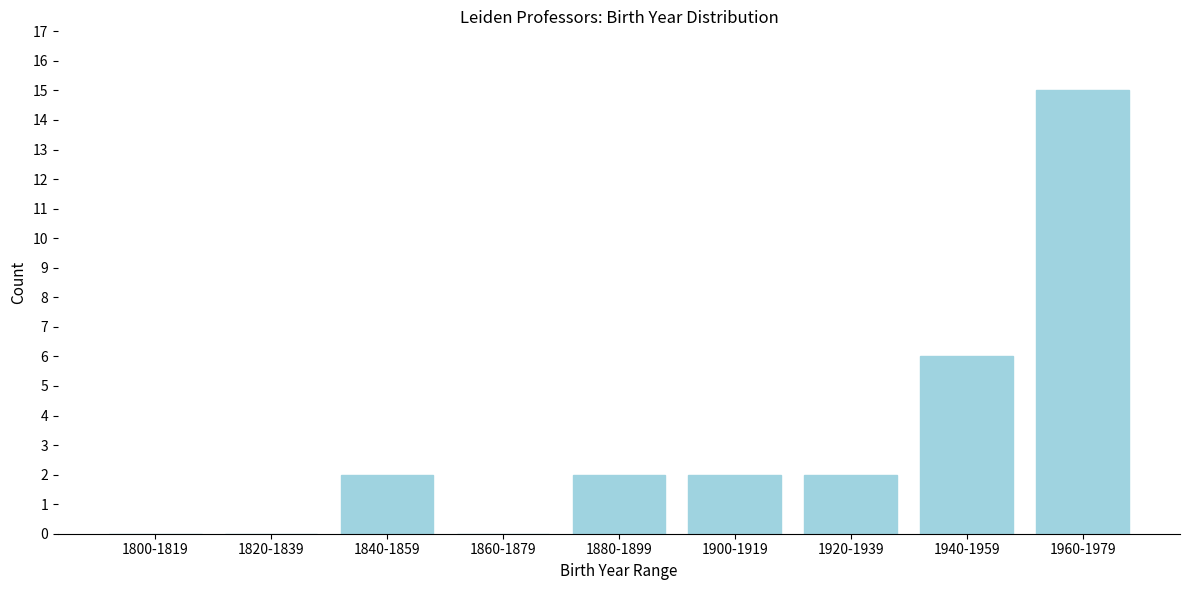

Reading right to left, list all the values displayed in this chart.

1960-1979=15	1940-1959=6	1920-1939=2	1900-1919=2	1880-1899=2	1860-1879=0	1840-1859=2	1820-1839=0	1800-1819=0